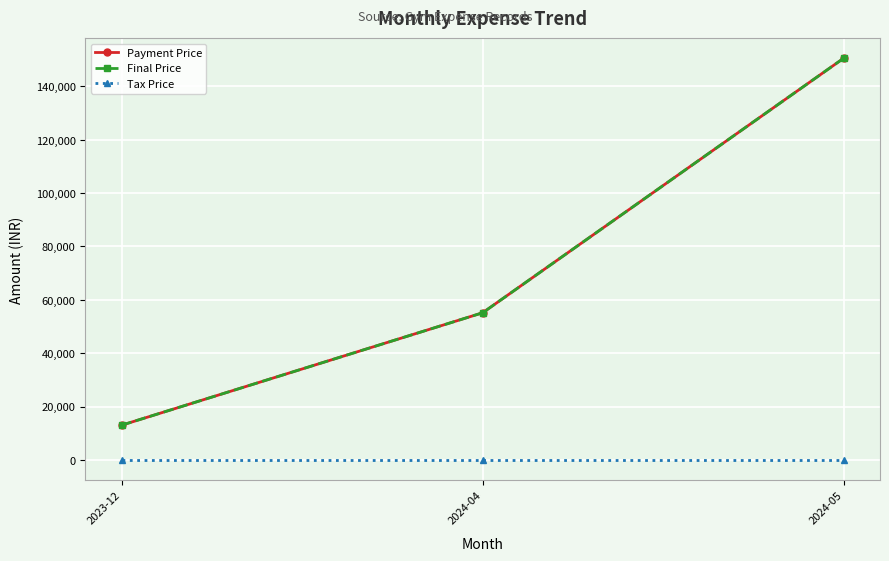

Does the chart display data point markers on the line(s)?

Yes